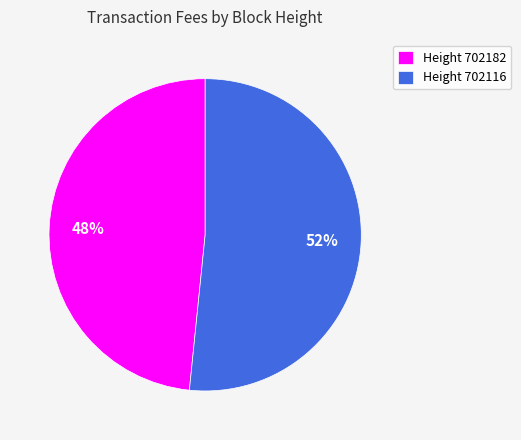

What percentage is the Height 702116 slice, to the nearest percent?

52%